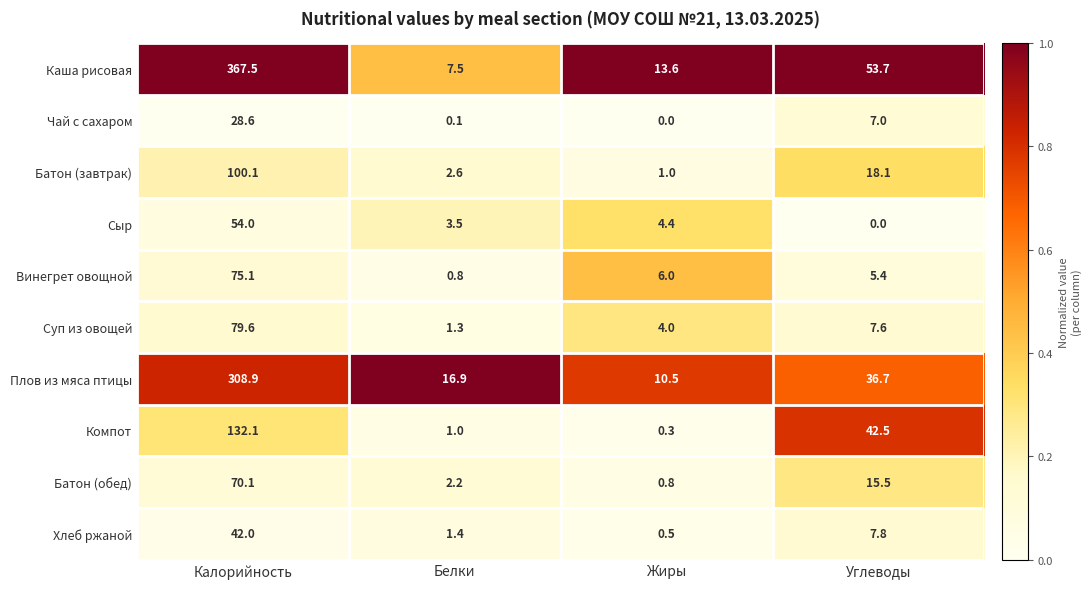

The Каша рисовая series shows 13.6 at Жиры. True or false?

True